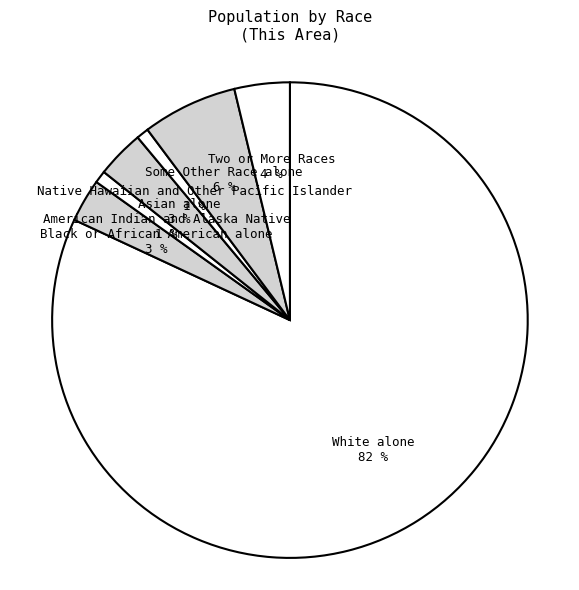

Which category has the biggest portion of the pie?

White alone